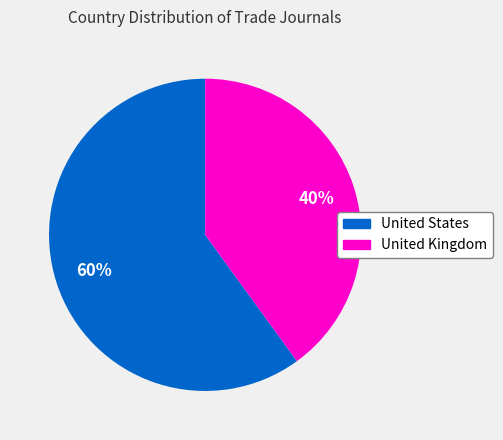

How many segments does this pie chart have?

2